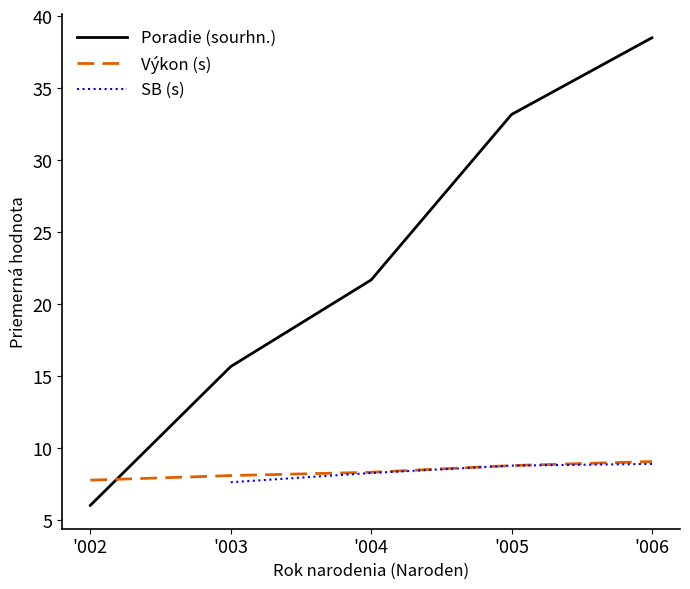

The SB series shows 13.8 at 05. True or false?

False